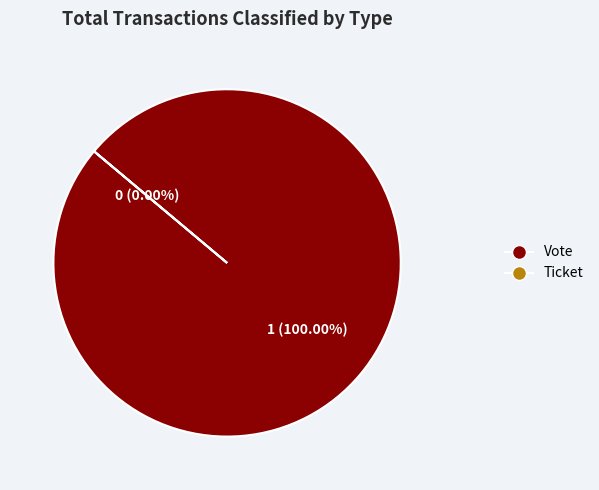

How many slices are in this pie chart?

2